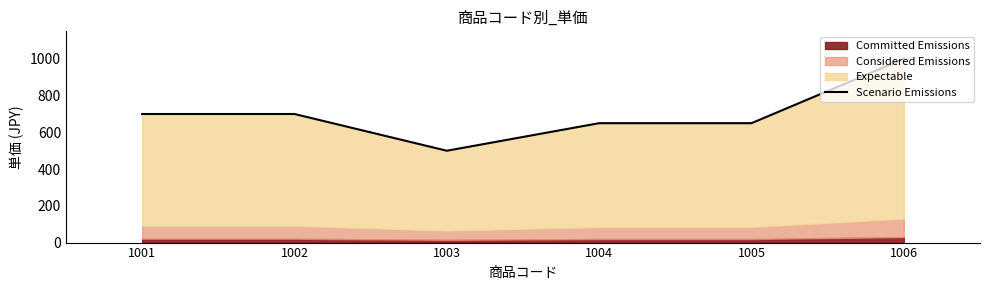

Reading left to right, list all the values displayed in this chart.

1001=700	1002=700	1003=500	1004=650	1005=650	1006=1000